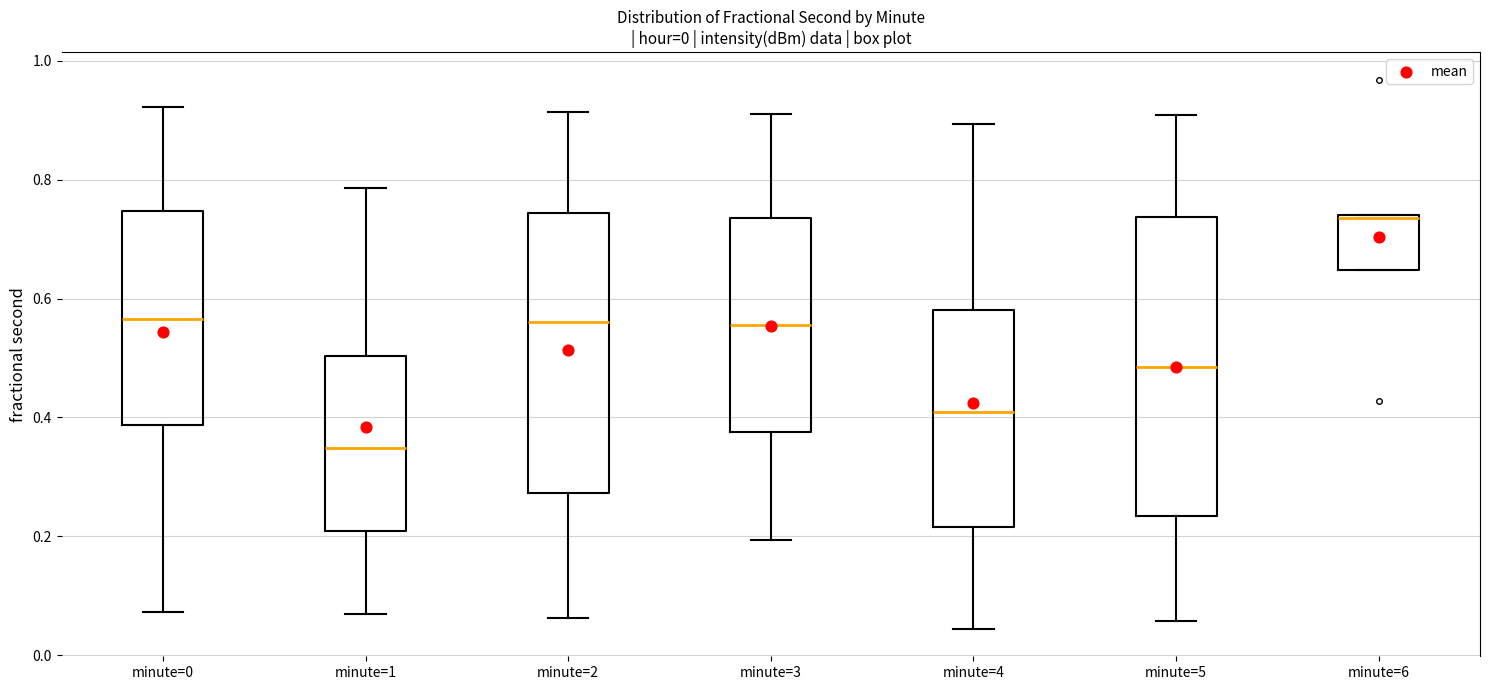

Where does the lower whisker of the box for minute=1 end on the y-axis? The values are not printed on the chart, so give them approximately, as read against the axis.

0.08